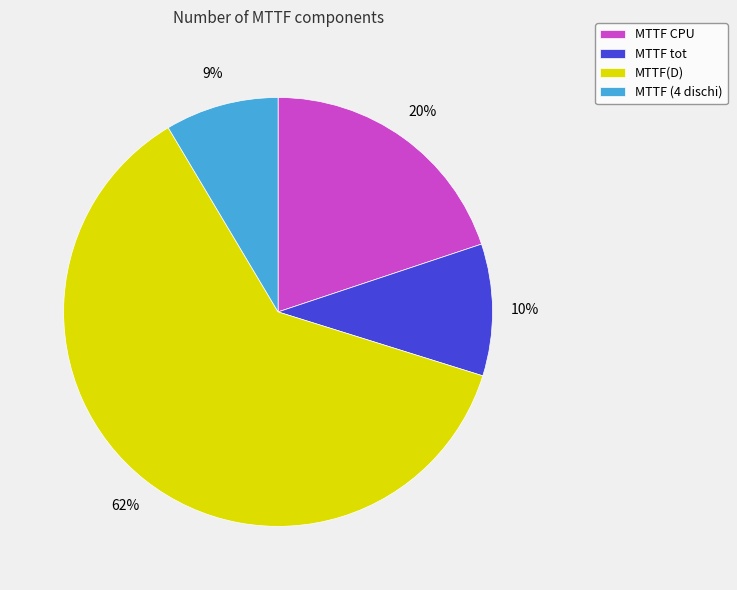

Do MTTF CPU and MTTF tot together represent more than half of the pie?

No